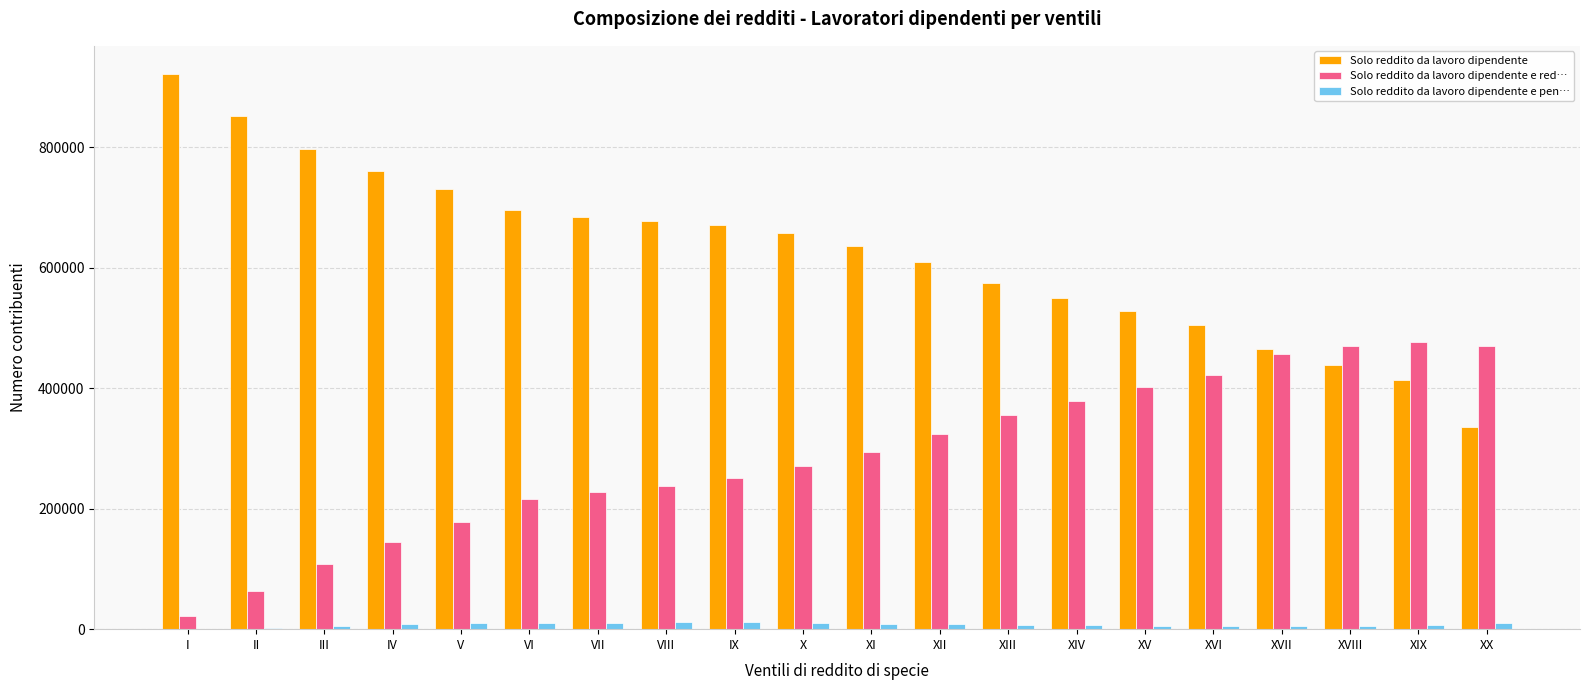

What is the approximate value of Solo reddito da lavoro dipendente at XIX, to the nearest 10?

413070